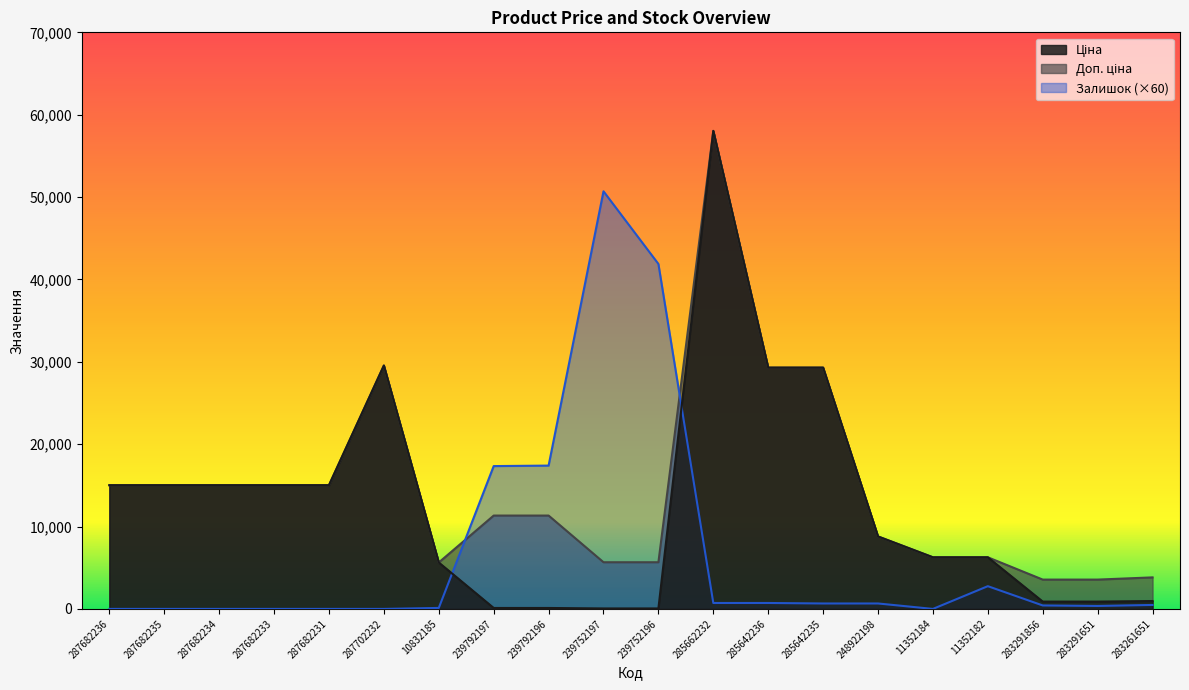

What are all the series names shown in the legend?

Ціна, Доп. ціна, Залишок